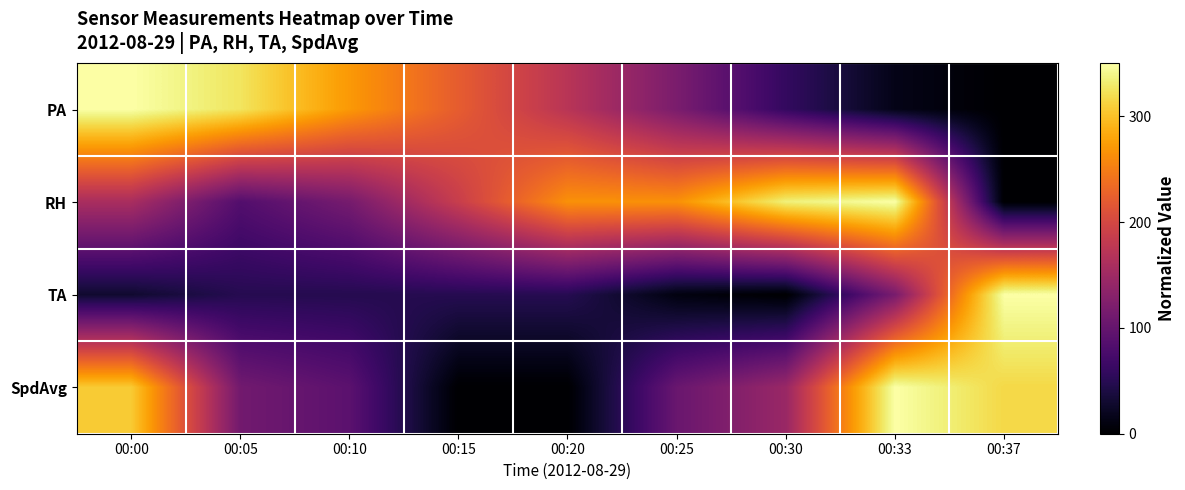

At how many categories does at least one series exceed 246?

8